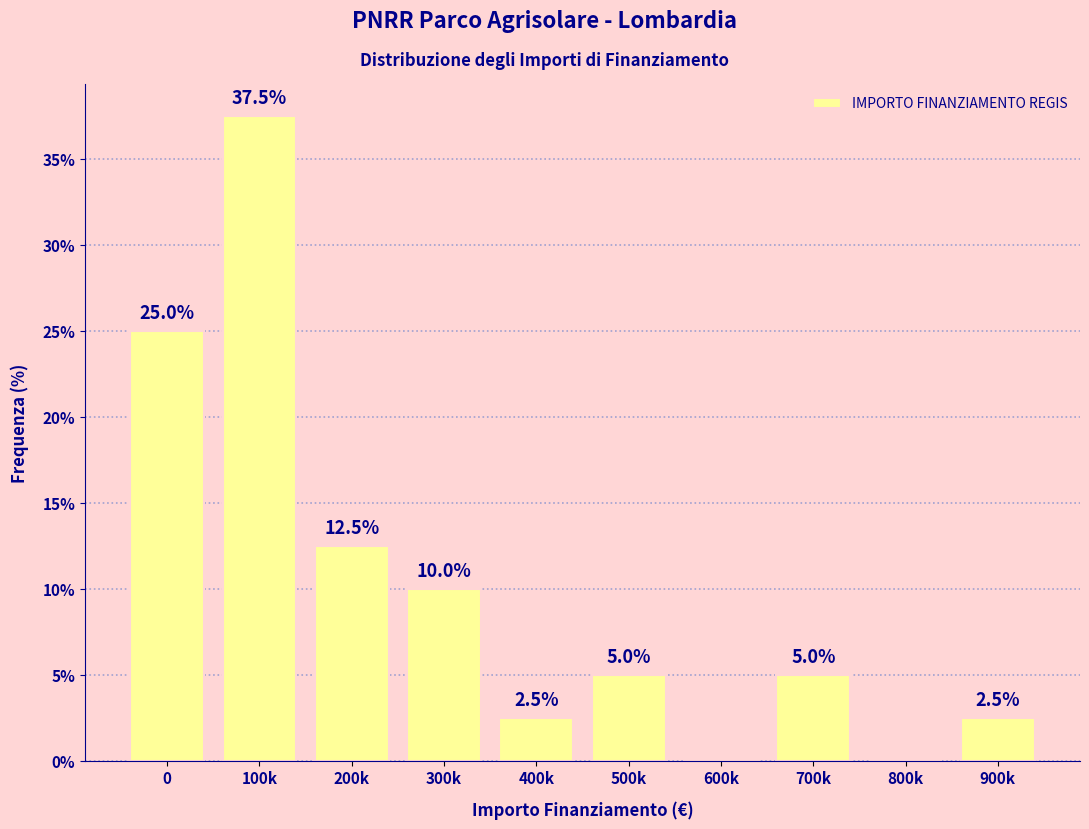

Reading left to right, transcribe all the data shown in this chart.

0=25.0	100k=37.5	200k=12.5	300k=10.0	400k=2.5	500k=5.0	600k=0.0	700k=5.0	800k=0.0	900k=2.5